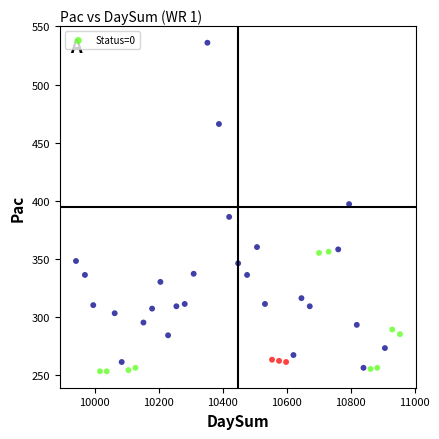

What is the range of Y values (max minus min)?

283